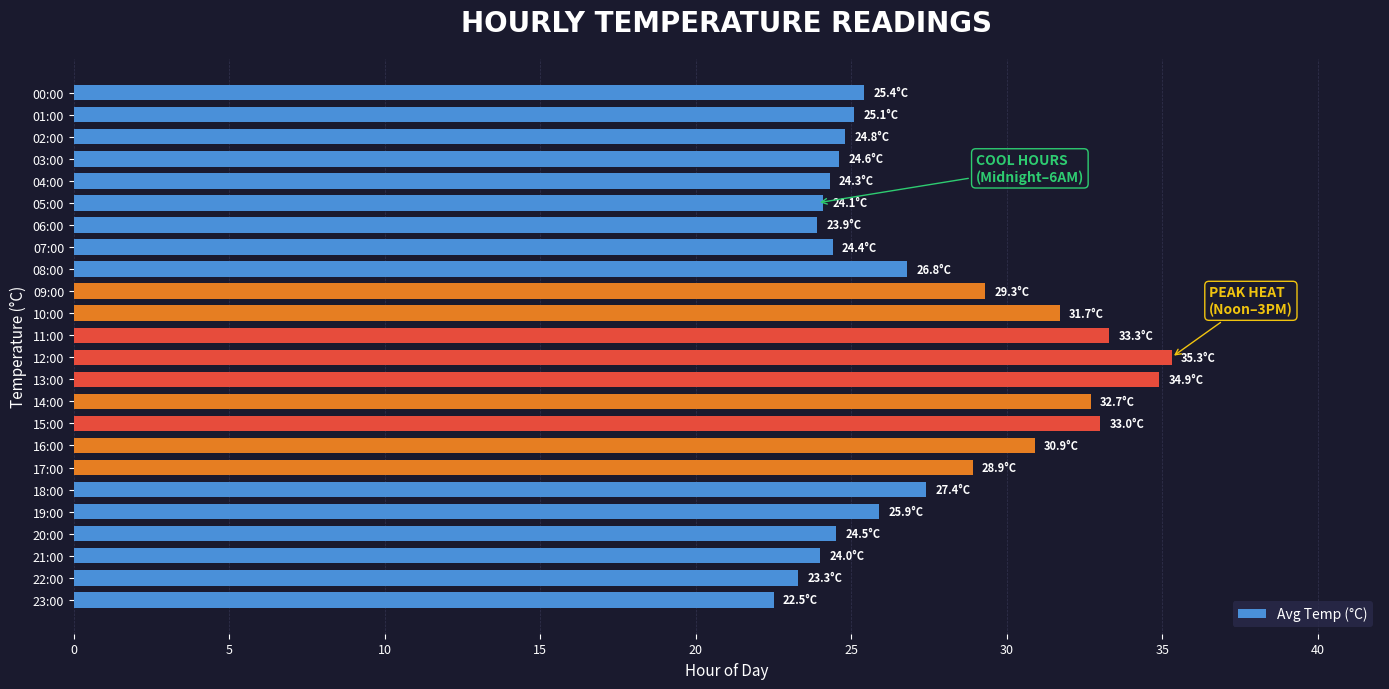

How many bars are there in total?

24